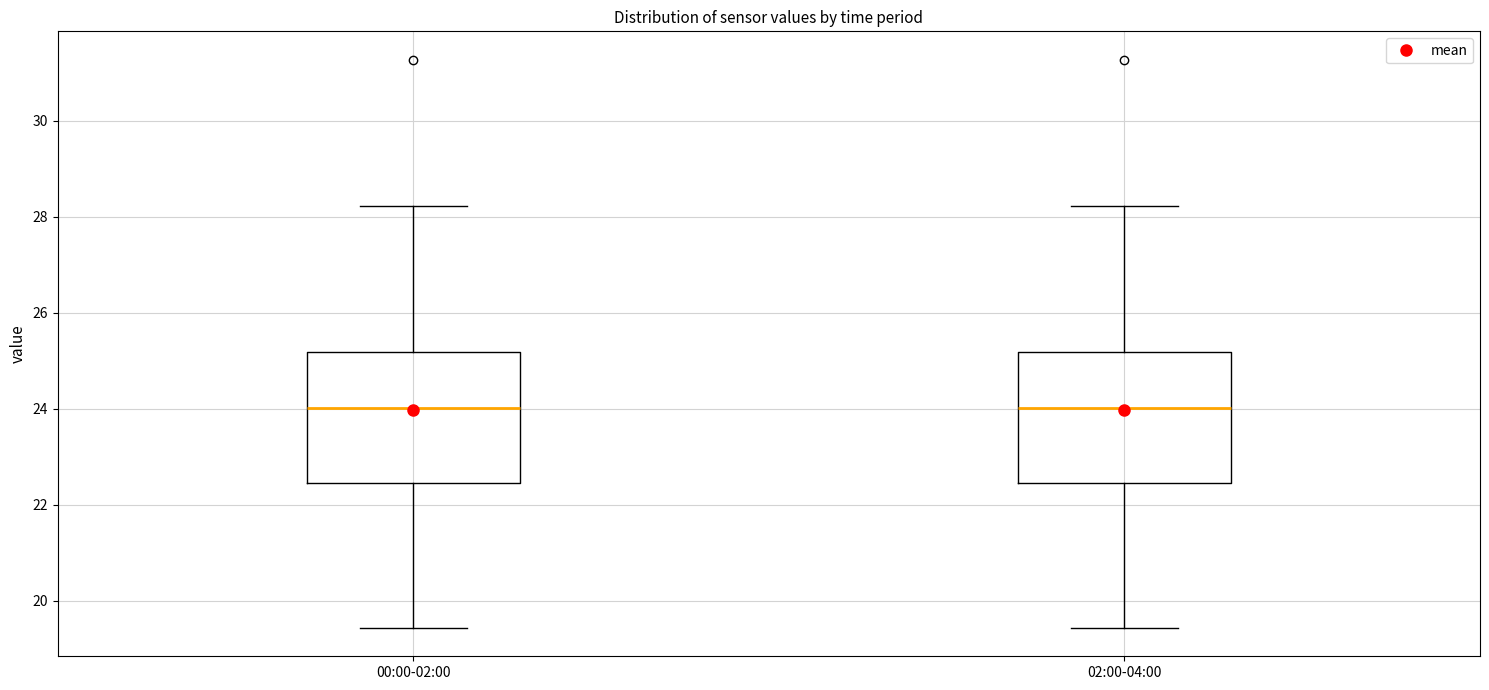

Reading left to right, read every box against the y-axis: the position of its median line, the range the box covers, and the ends of its whiskers. The values are not printed on the chart, so give them approximately, as read against the axis.

00:00-02:00: median 24.0, box 22.4 to 25.2, whiskers 19.4 to 28.2
02:00-04:00: median 24.0, box 22.4 to 25.2, whiskers 19.4 to 28.2